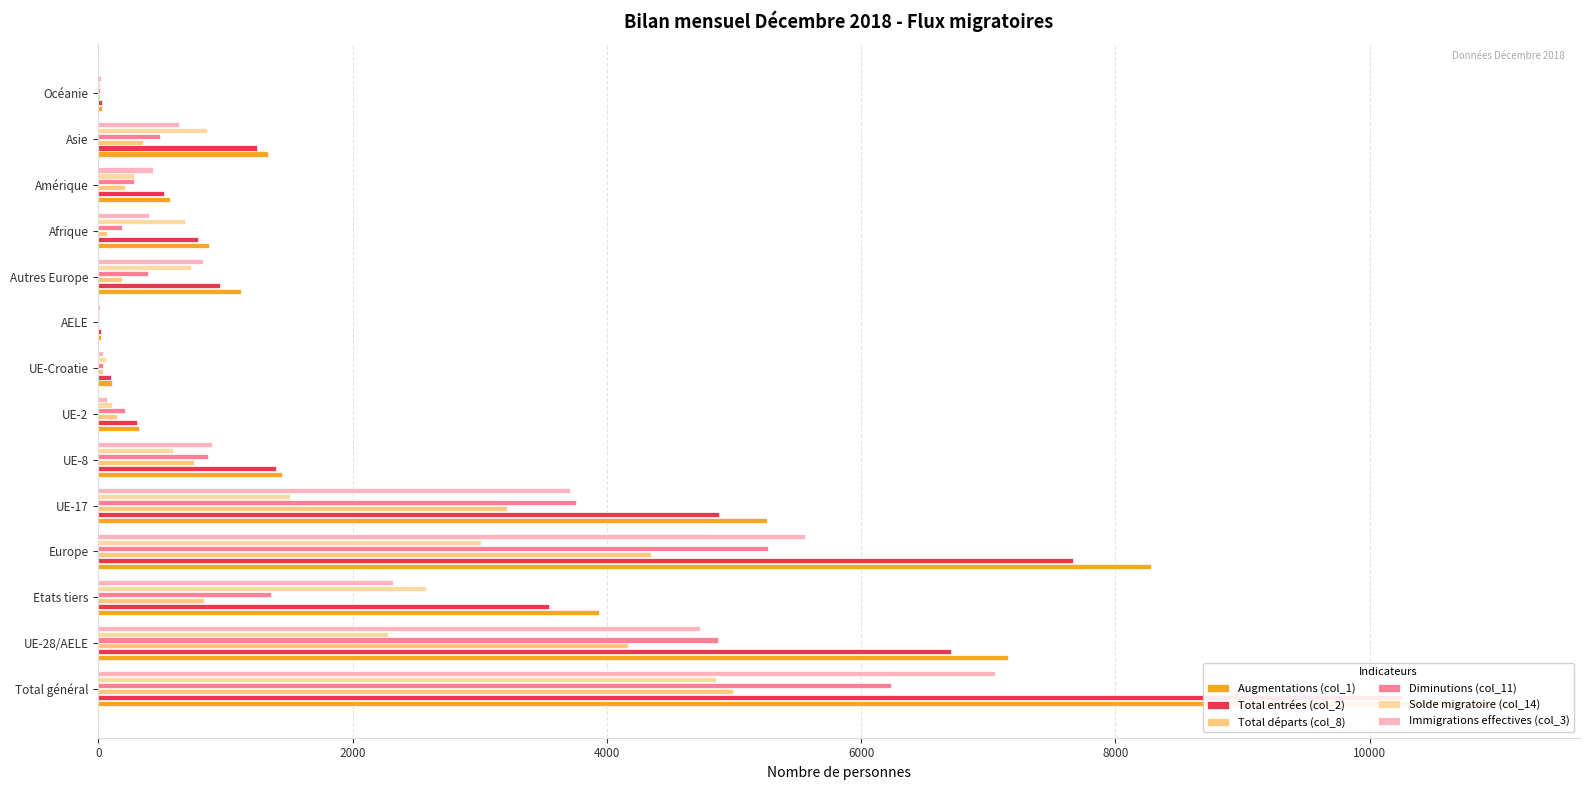

Which series has the widest spread of values?

Augmentations (col_1)